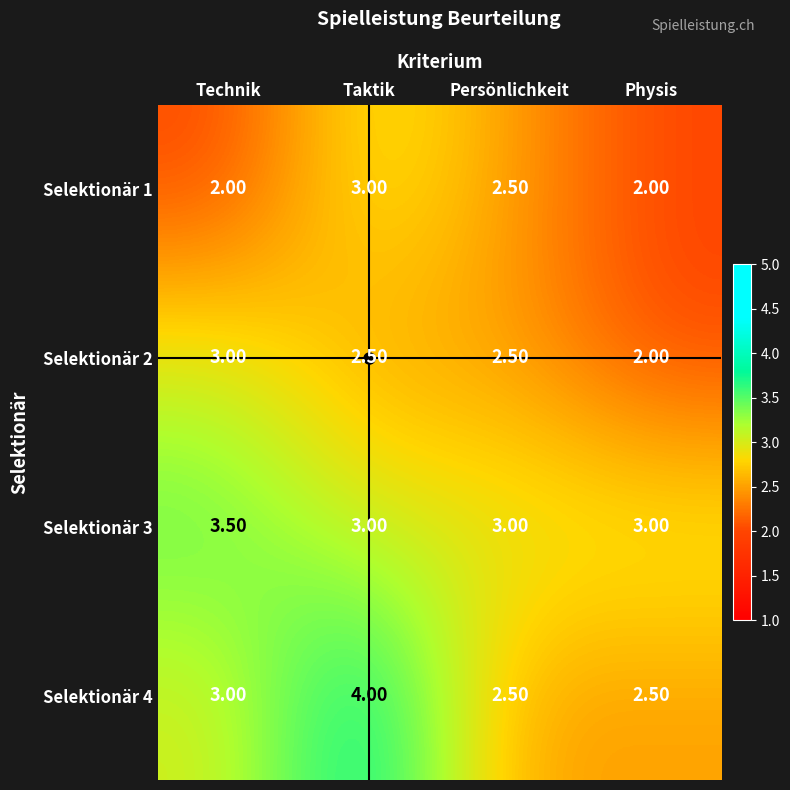

At which category is the sum across all series the highest?

Taktik